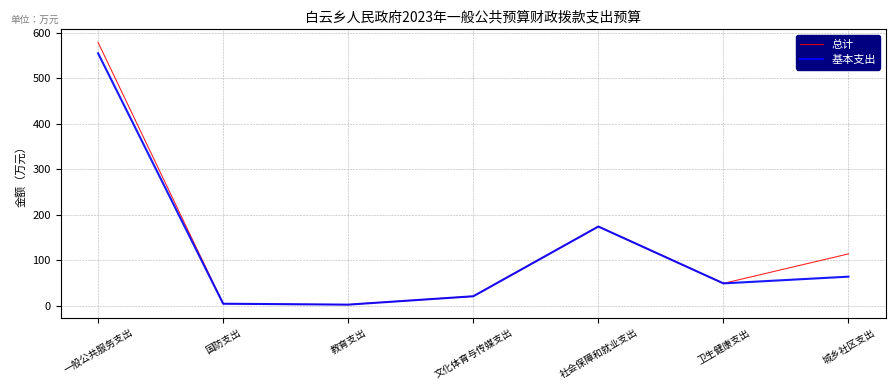

Is the value of 总计 at 城乡社区支出 greater than the value of 基本支出 at 一般公共服务支出?

No